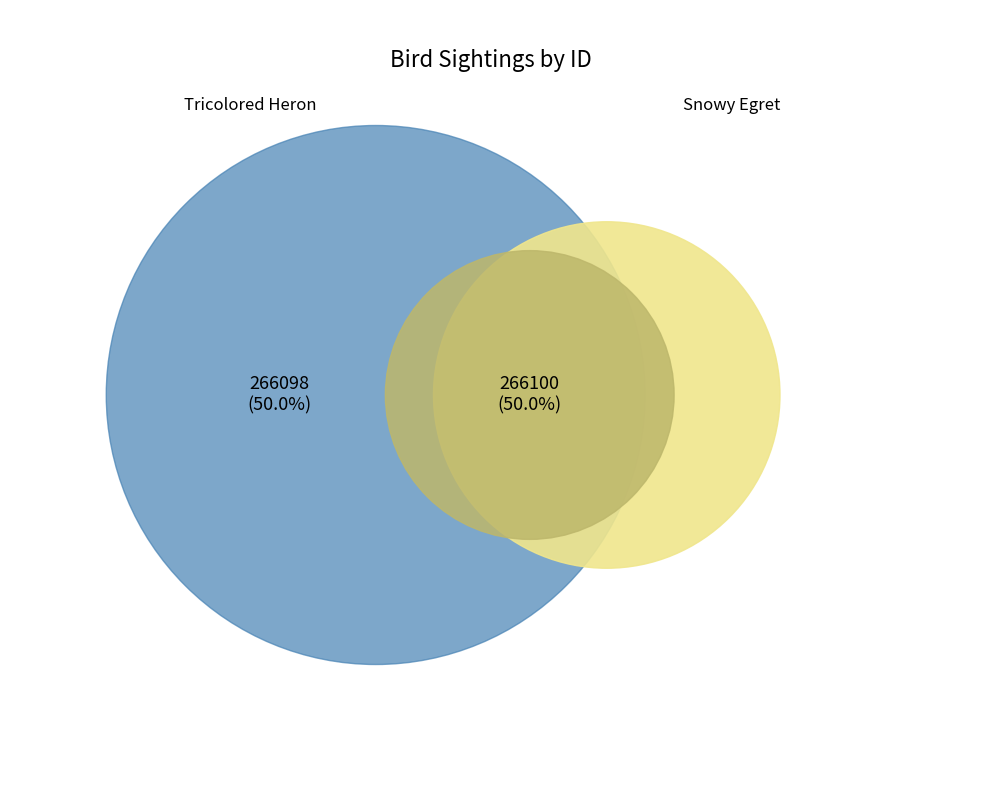

Which has a higher value, Tricolored Heron or Snowy Egret?

Tricolored Heron